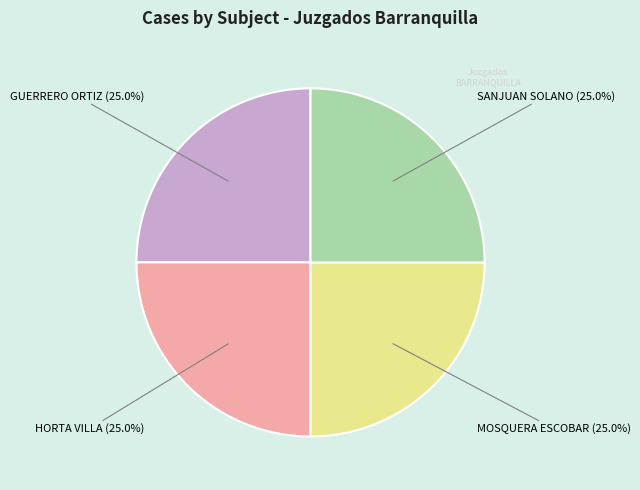

Does HORTA VILLA account for over 50% of the chart?

No